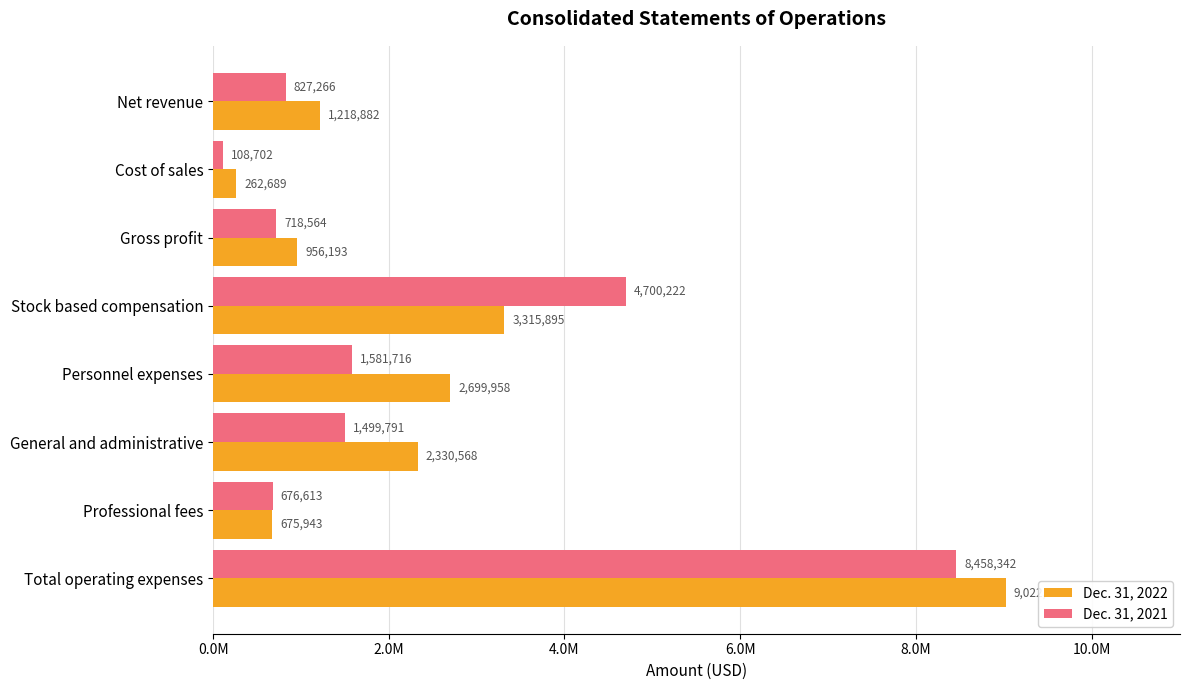

What are all the series names shown in the legend?

Dec. 31, 2022, Dec. 31, 2021